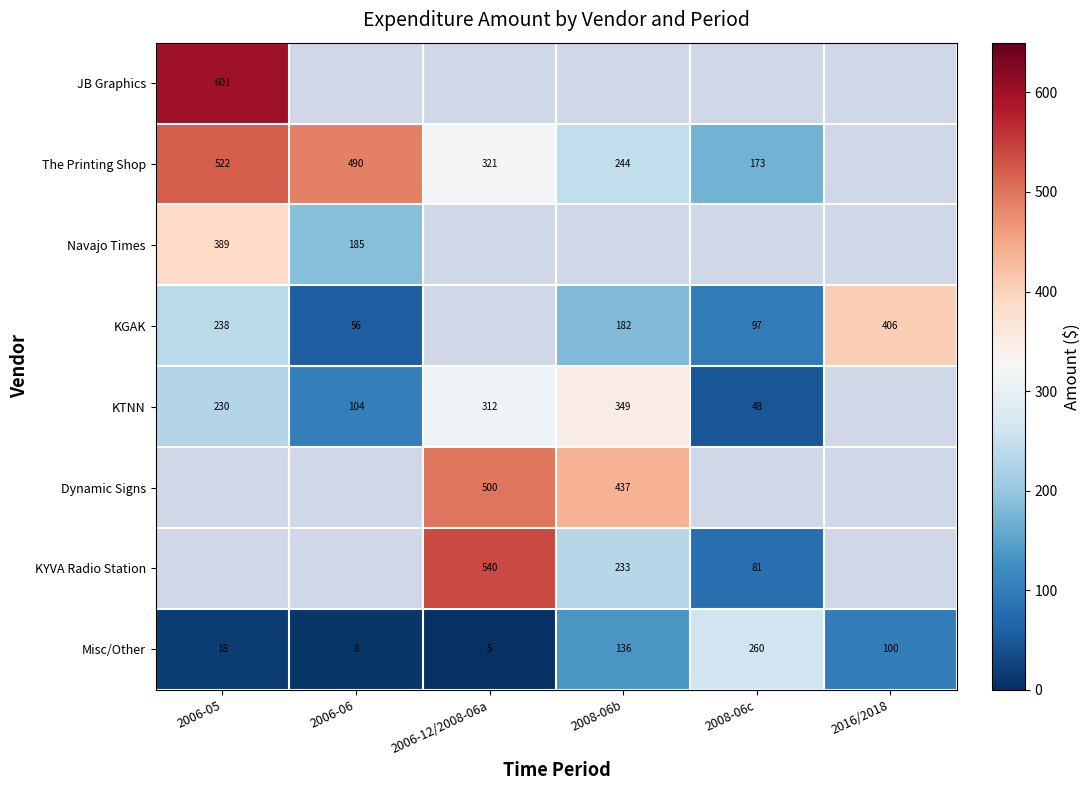

At how many categories does at least one series exceed 232?

6